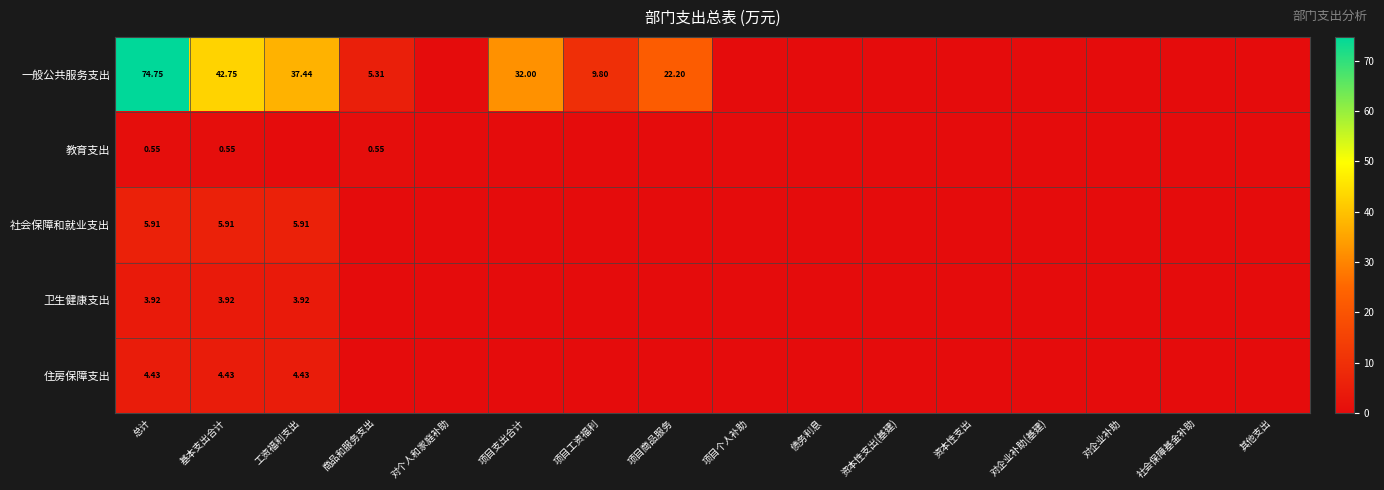

Rank the series at 总计 from lowest to highest value.

教育支出, 卫生健康支出, 住房保障支出, 社会保障和就业支出, 一般公共服务支出